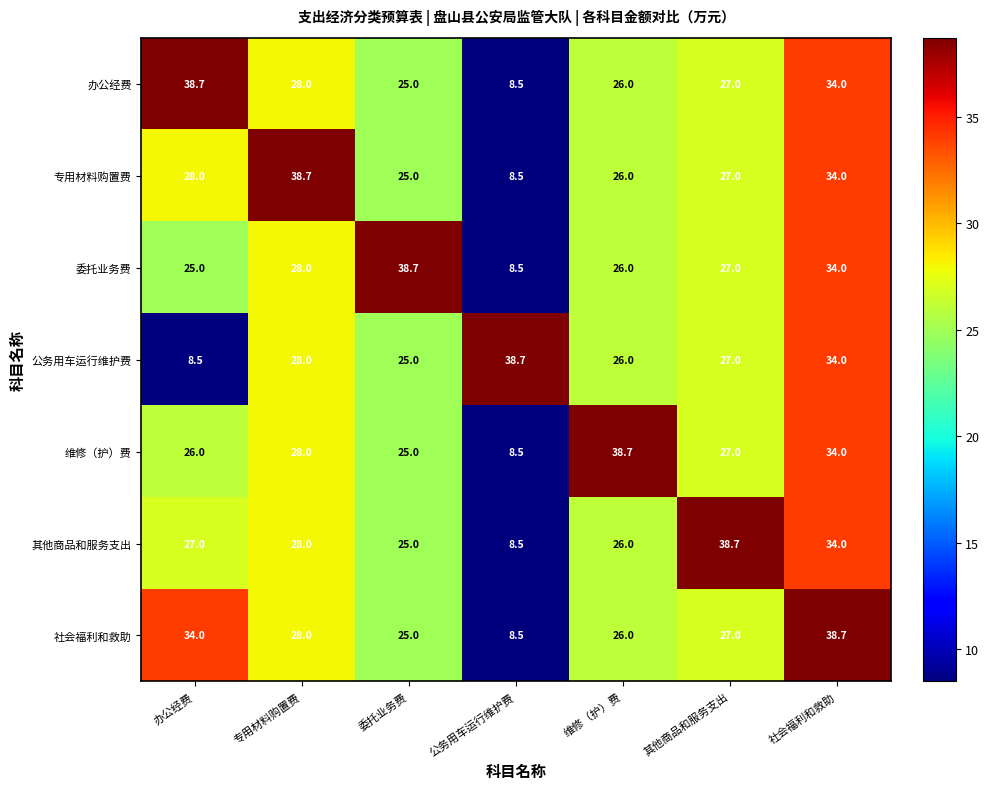

What is the sum of all 委托业务费 values?

187.2